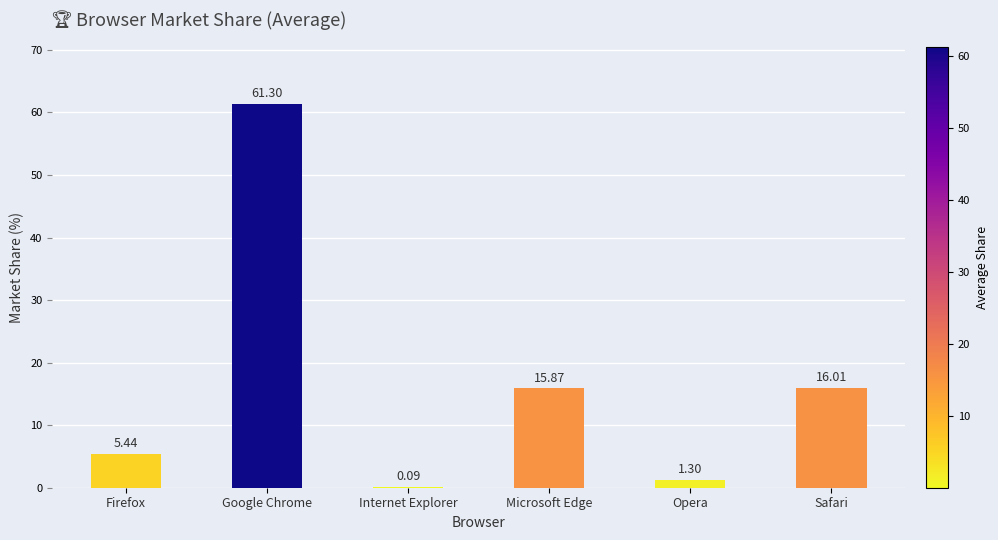

Which category has the highest value across all series?

Google Chrome